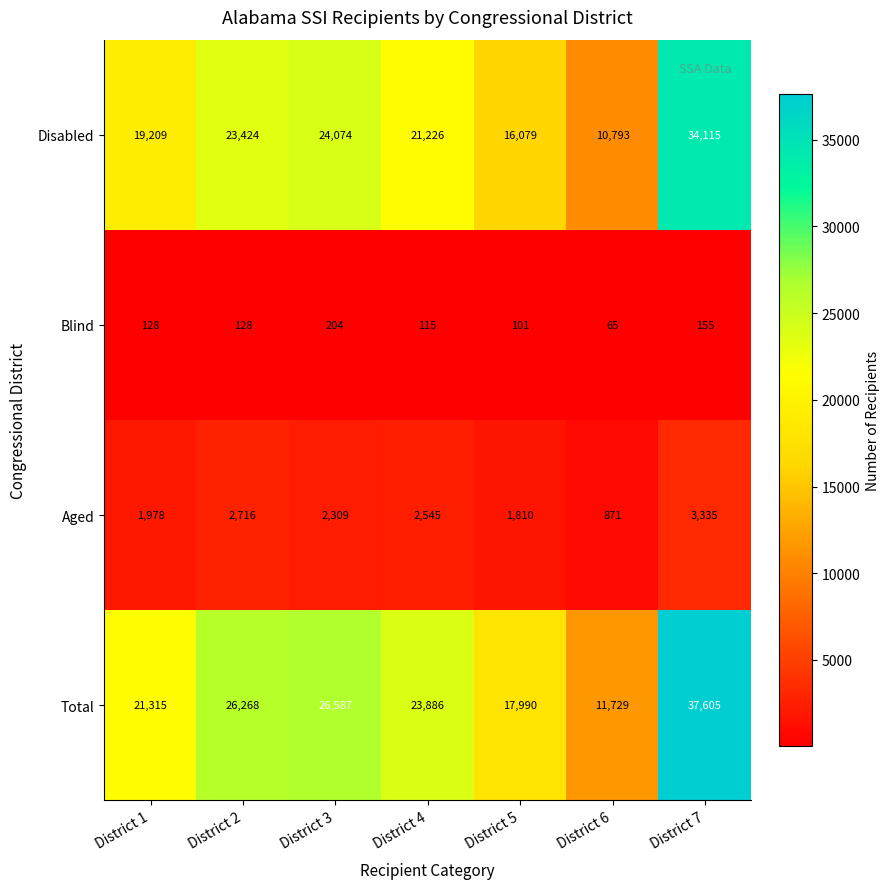

Reading left to right, transcribe all the data shown in this chart.

Disabled: District 1=19209	District 2=23424	District 3=24074	District 4=21226	District 5=16079	District 6=10793	District 7=34115
Blind: District 1=128	District 2=128	District 3=204	District 4=115	District 5=101	District 6=65	District 7=155
Aged: District 1=1978	District 2=2716	District 3=2309	District 4=2545	District 5=1810	District 6=871	District 7=3335
Total: District 1=21315	District 2=26268	District 3=26587	District 4=23886	District 5=17990	District 6=11729	District 7=37605